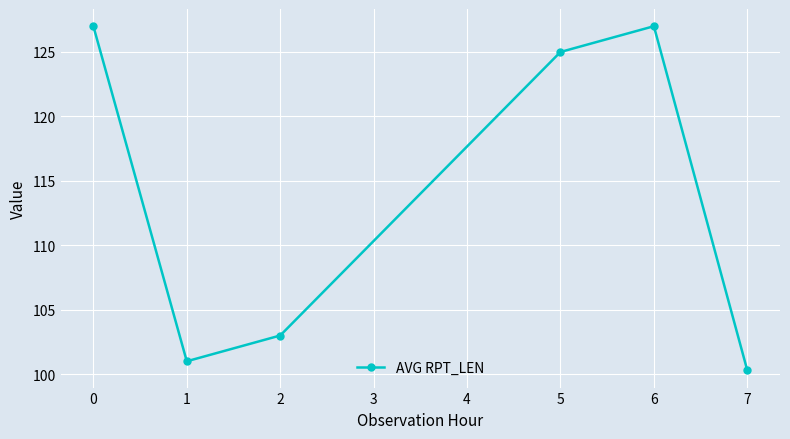

What is the change in value from 1 to 2?

+2.0